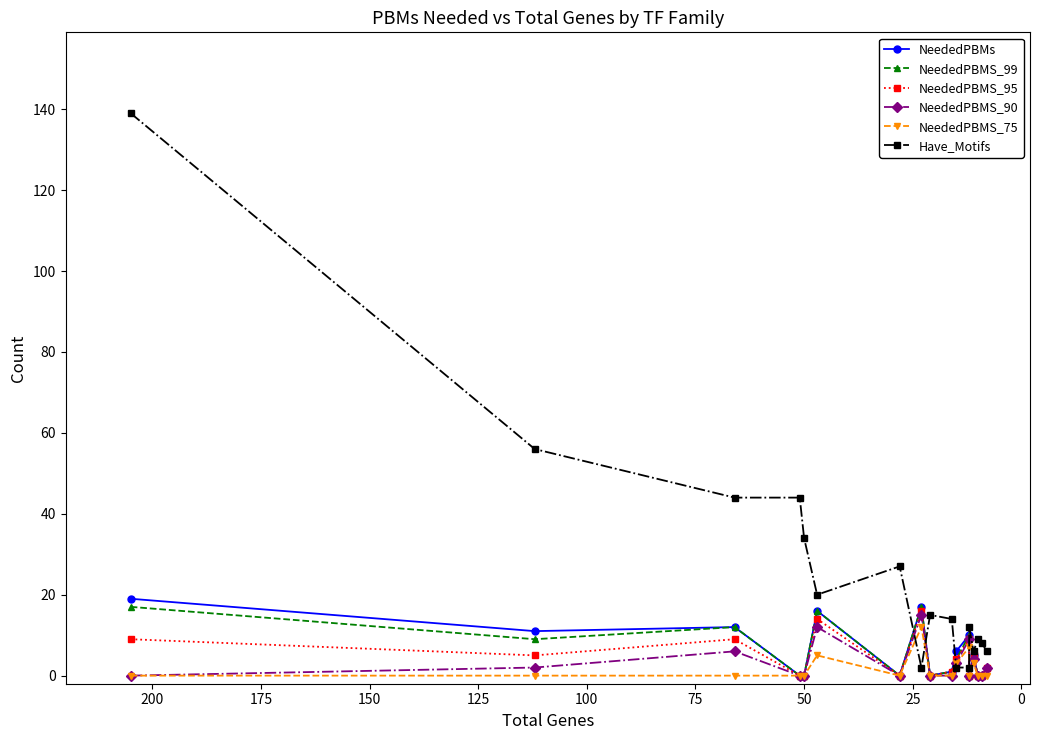

The NeededPBMS_90 series shows 25 at 150. True or false?

False